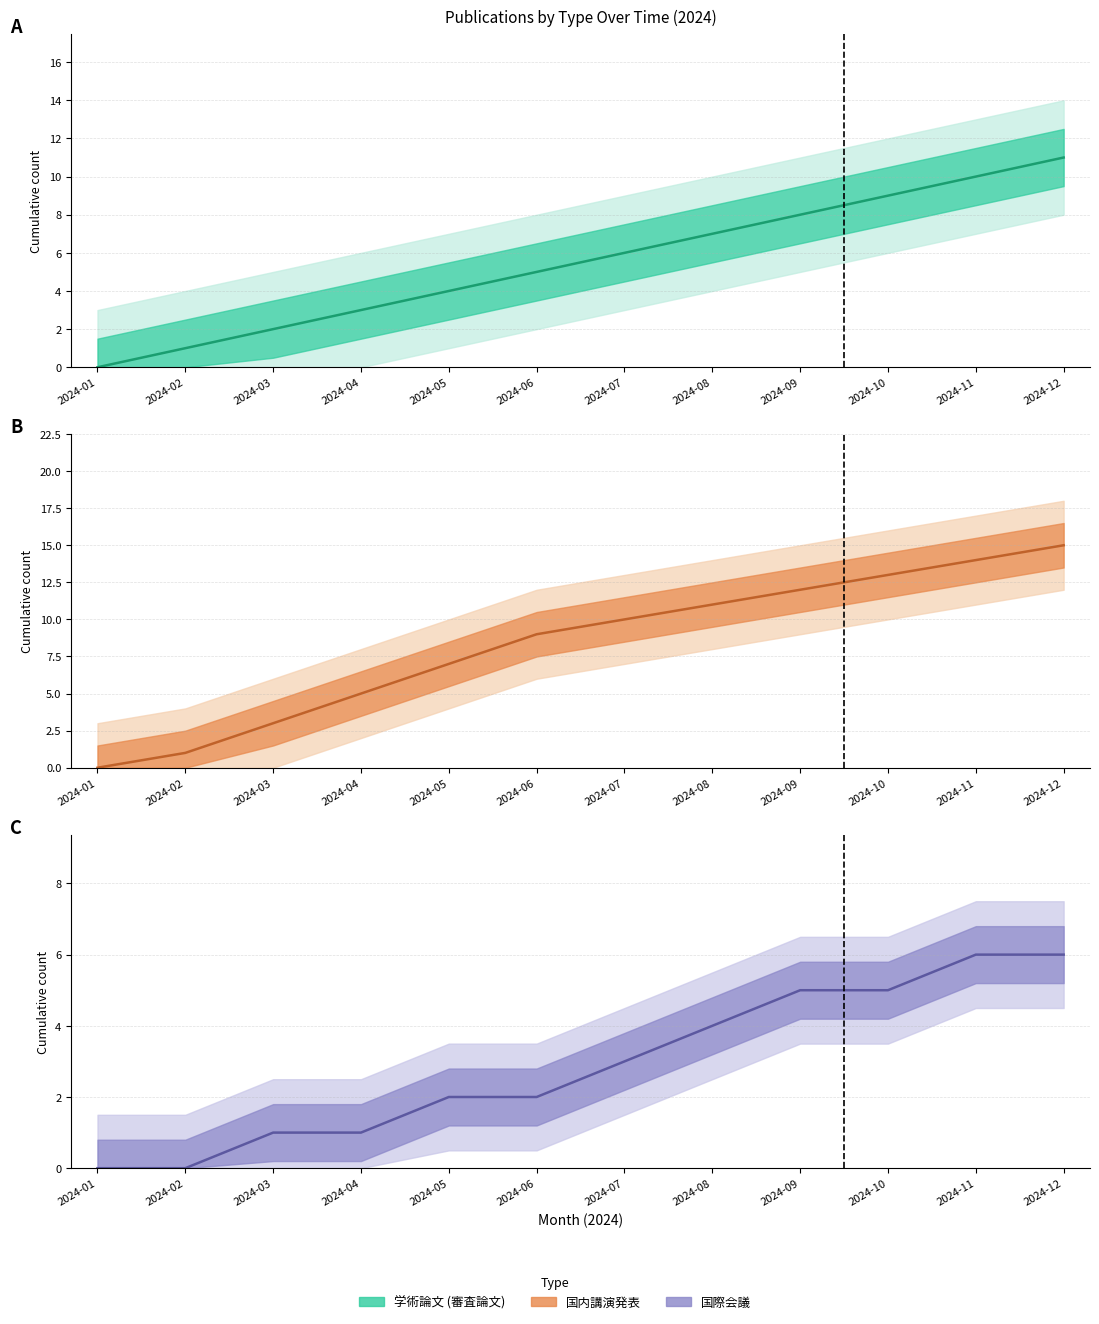

Rank the series at 2024-08 from lowest to highest value.

国際会議, 学術論文 (審査論文), 国内講演発表